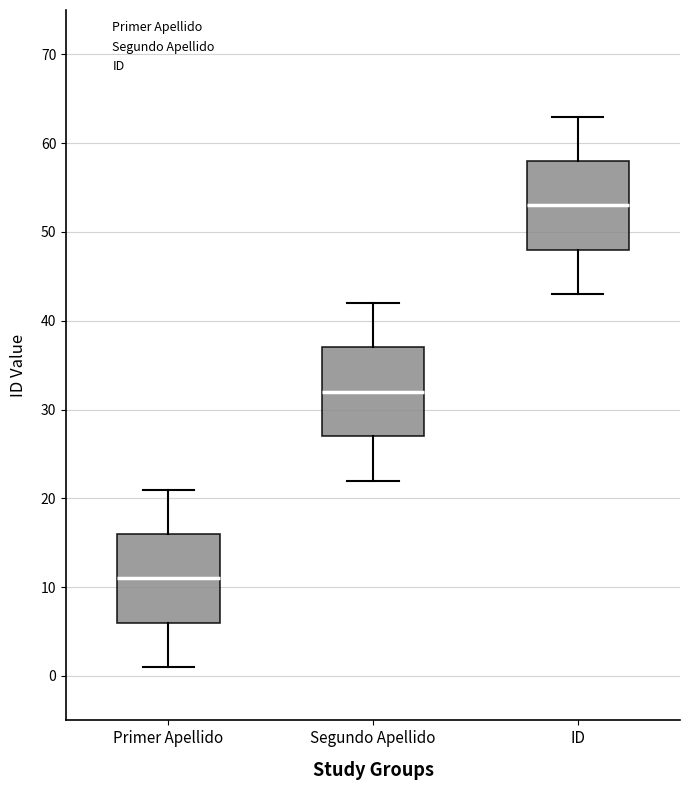

Which box's median line is the lowest?

Primer Apellido